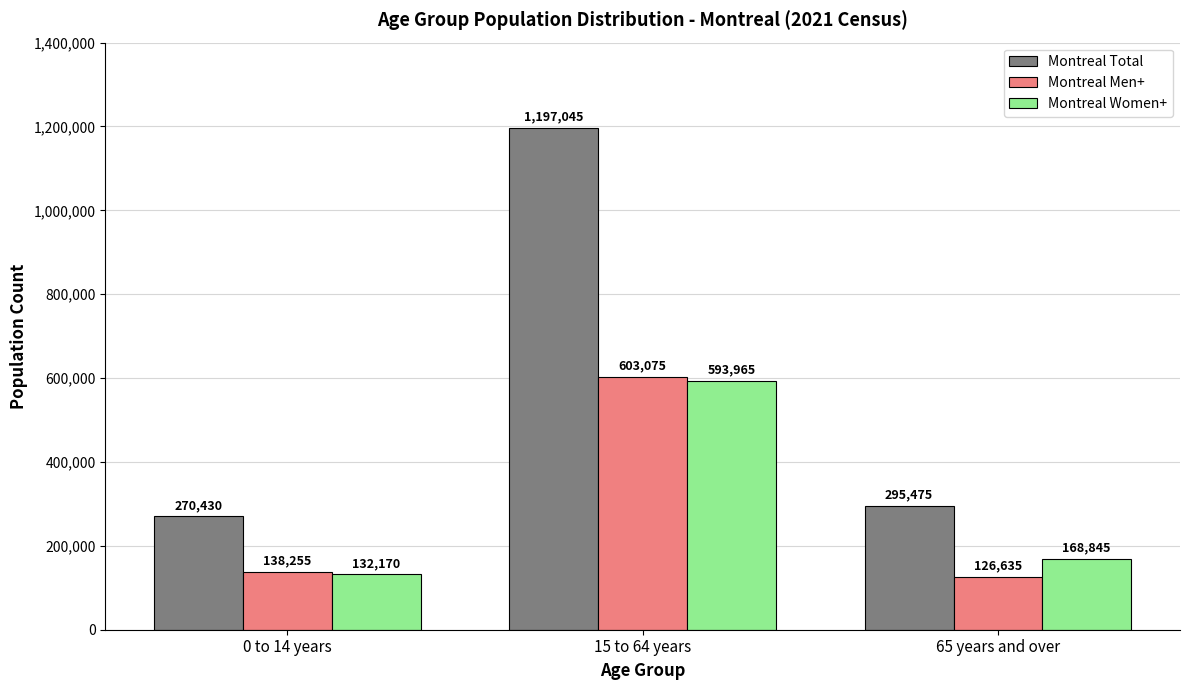

What is the maximum value for Montreal Total?

1197045